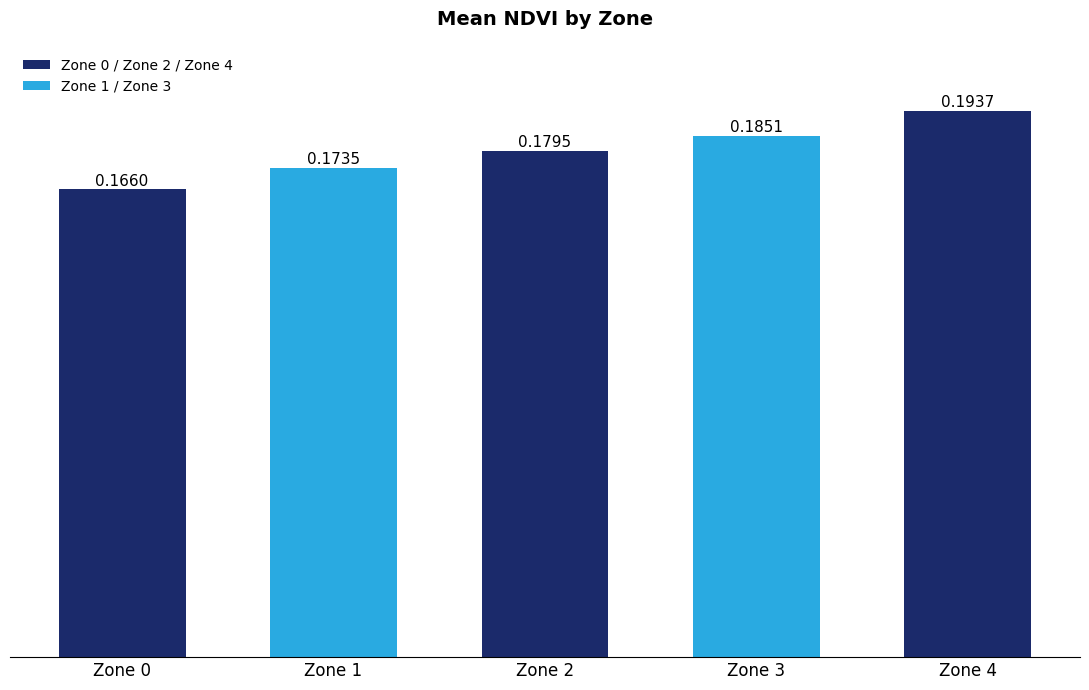

What is the sum of all values?

0.9